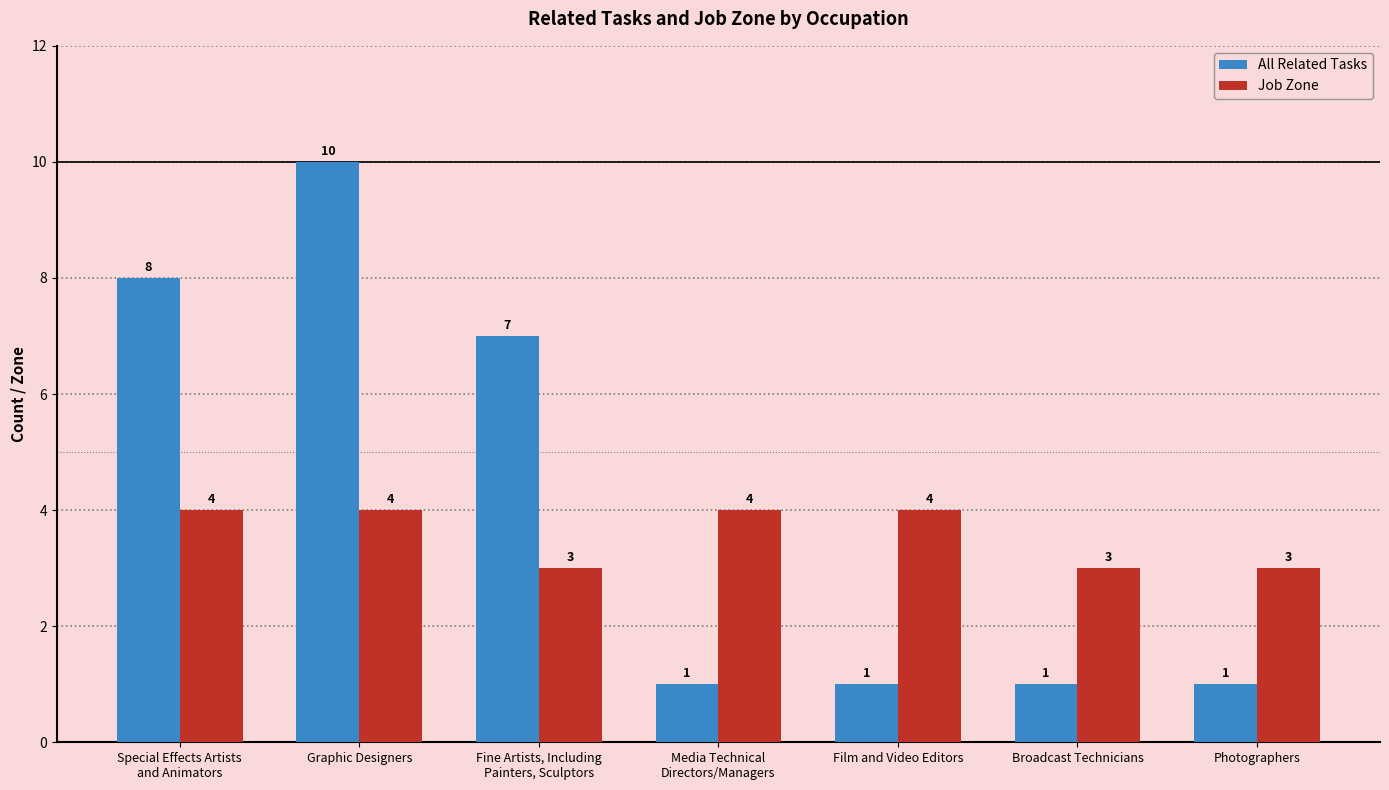

The Job Zone series shows 3 at Photographers. True or false?

True